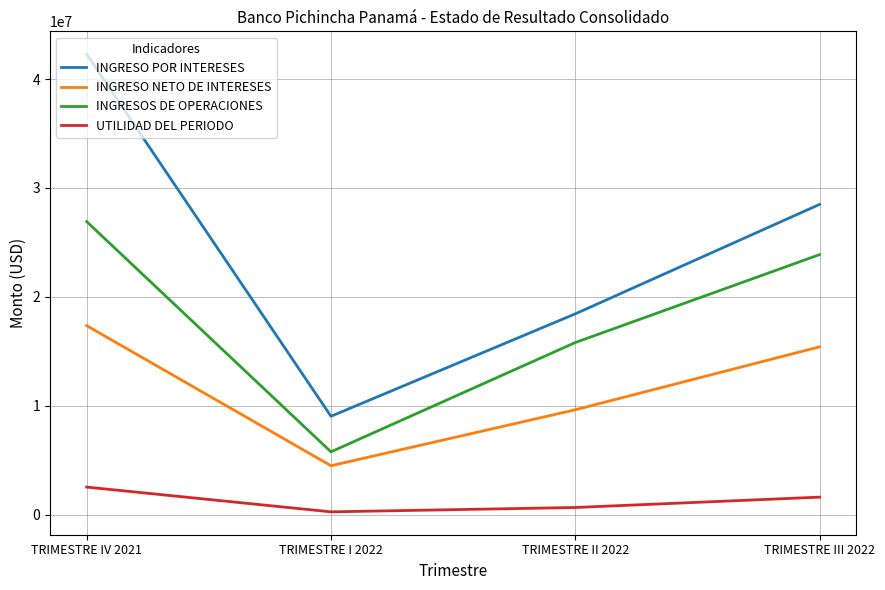

How many series are shown in this chart?

4